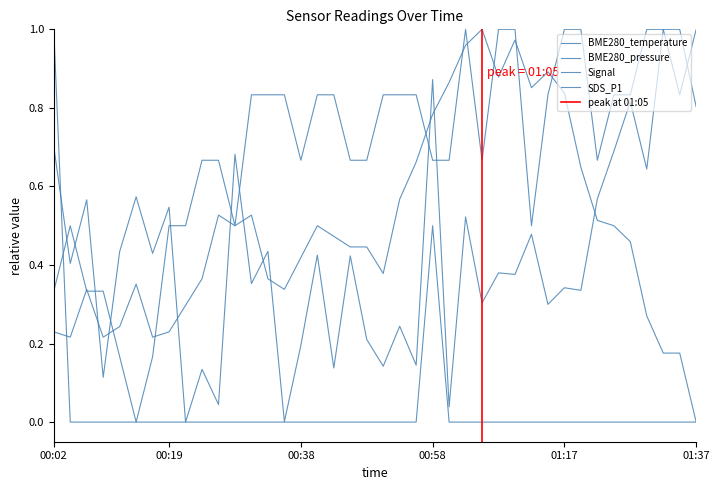

Which series has the largest total across all categories?

Signal